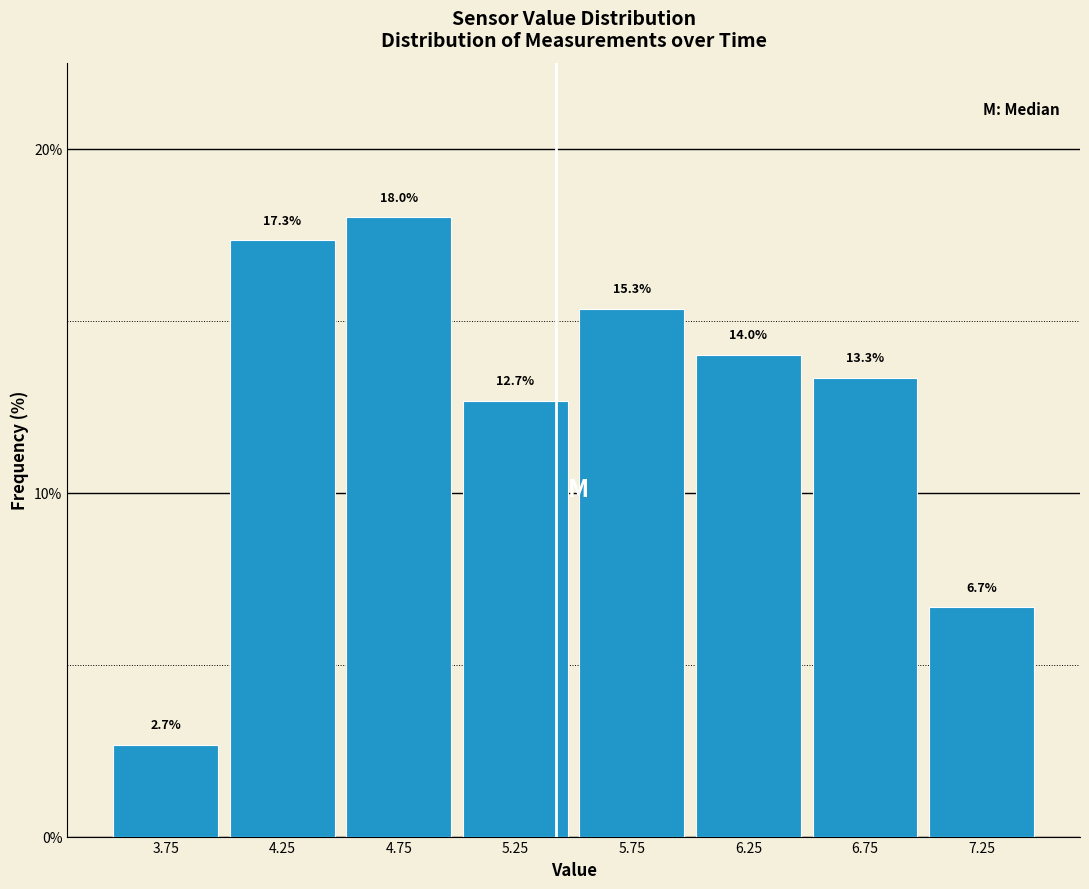

Reading left to right, list every bar in this chart as the range it spans on the x-axis followed by its height.

3.5 to 4.0: 2.7
4.0 to 4.5: 17.3
4.5 to 5.0: 18.0
5.0 to 5.5: 12.7
5.5 to 6.0: 15.3
6.0 to 6.5: 14.0
6.5 to 7.0: 13.3
7.0 to 7.5: 6.7